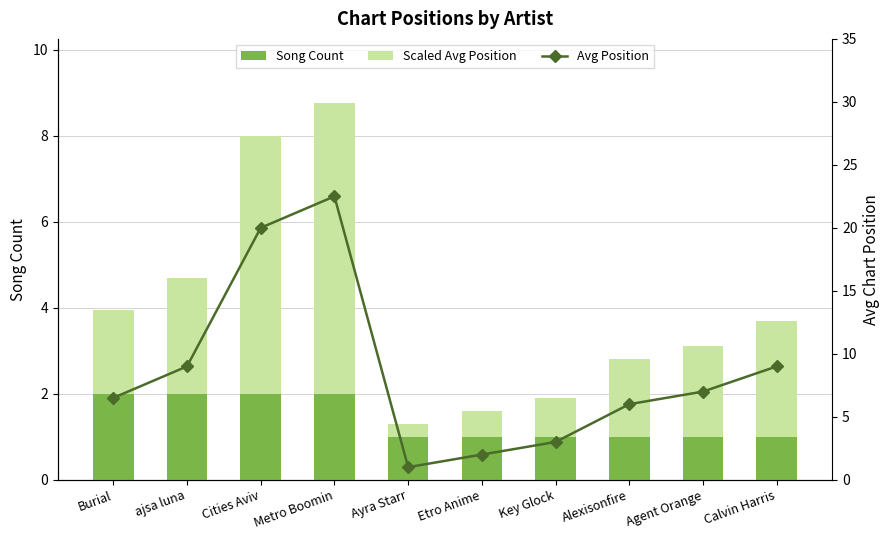

At how many categories does at least one series exceed 0?

10